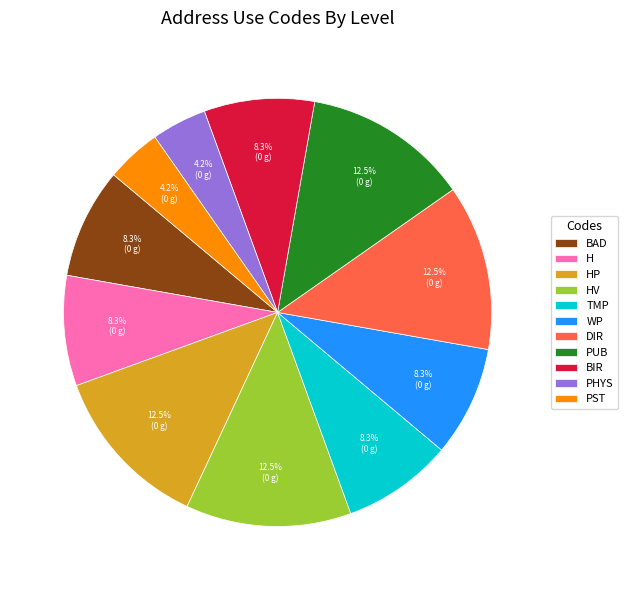

True or false: BIR accounts for 1% of the total.

False